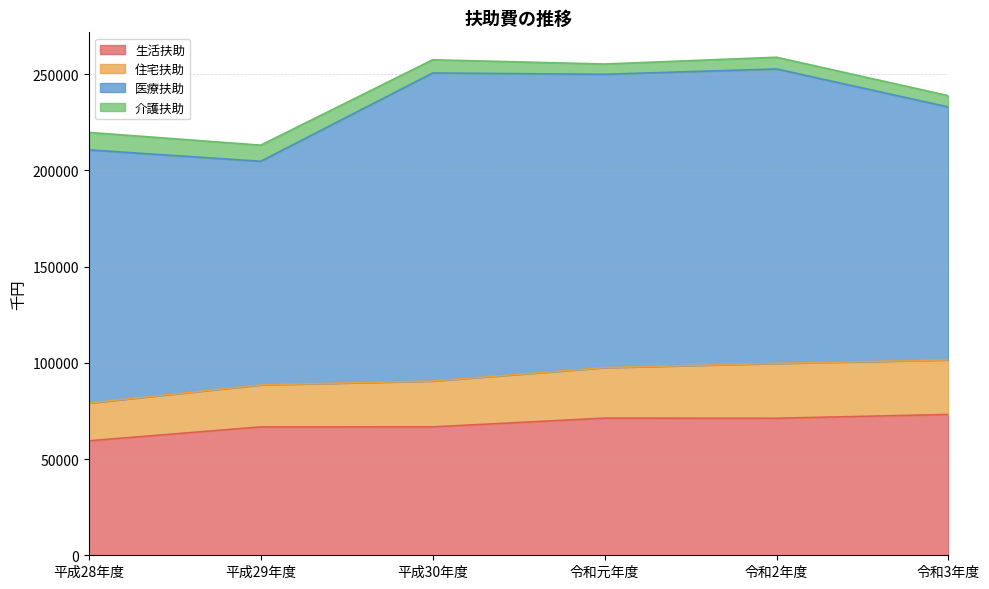

At which label does 介護扶助 first exceed 6871?

平成28年度